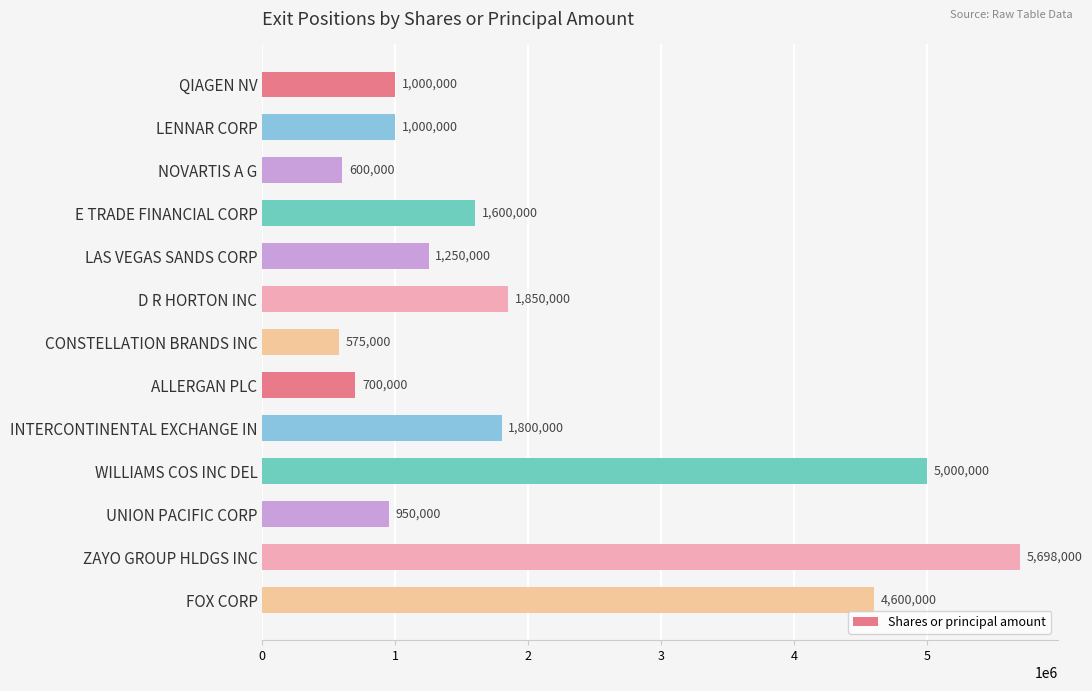

How many bars are there in total?

13